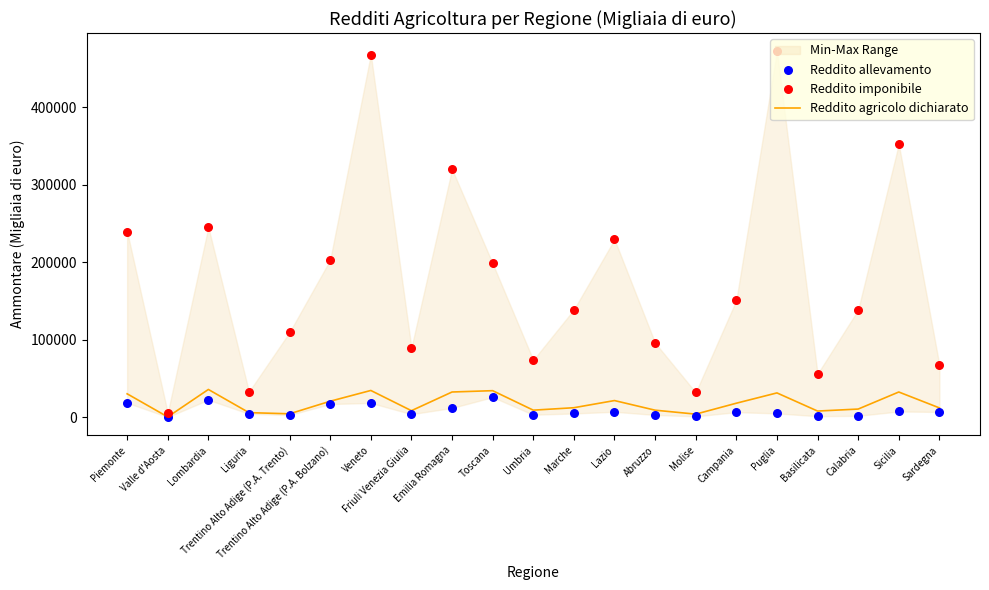

What are all the series names shown in the legend?

Reddito agricolo dichiarato, Reddito allevamento, Reddito imponibile